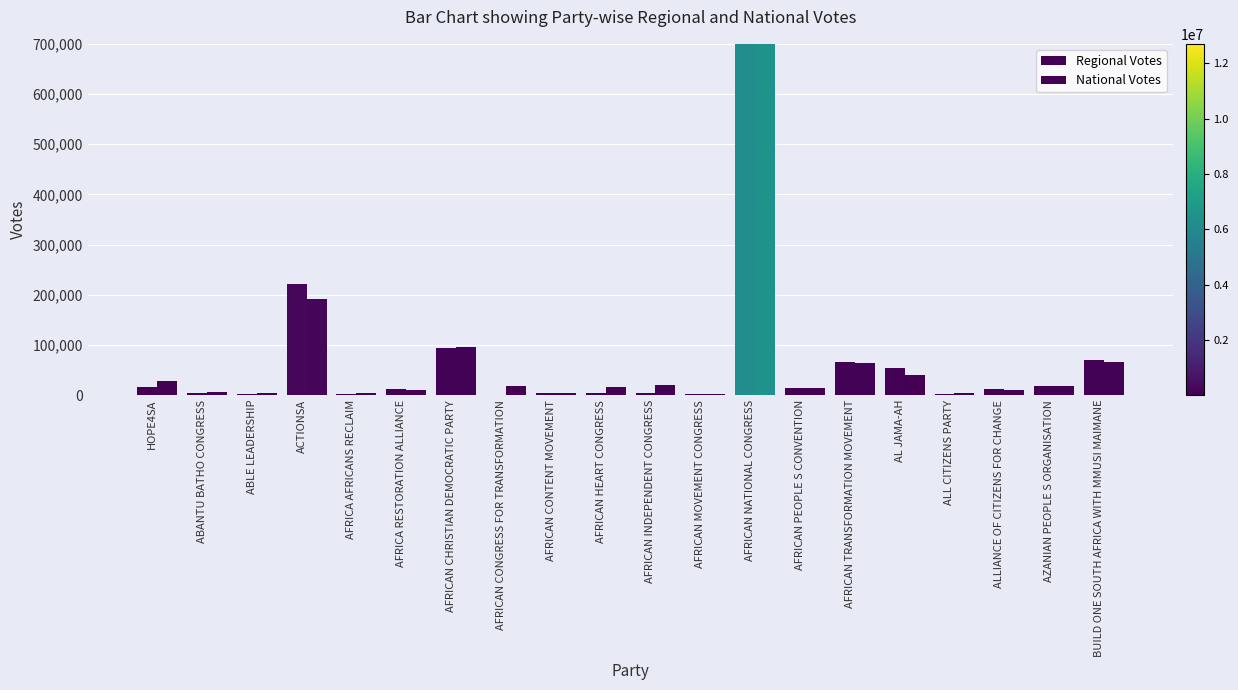

Is it true that National Votes equals 48501 at HOPE4SA?

False